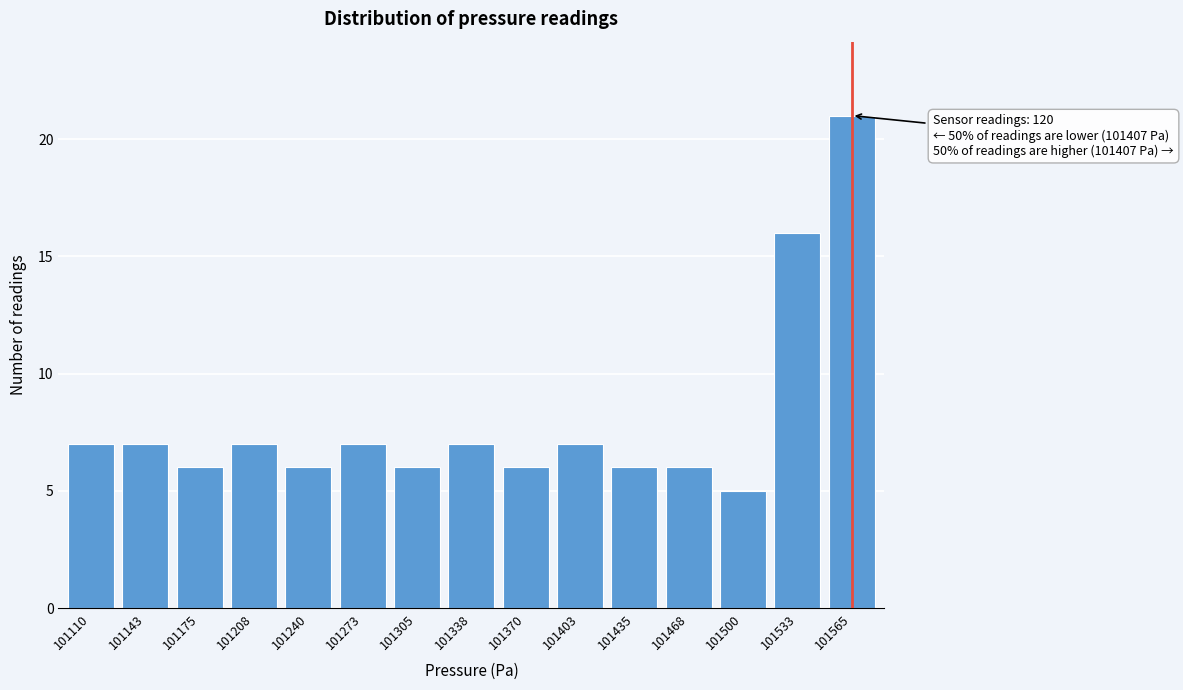

Reading right to left, list all the values displayed in this chart.

21	16	5	6	6	7	6	7	6	7	6	7	6	7	7